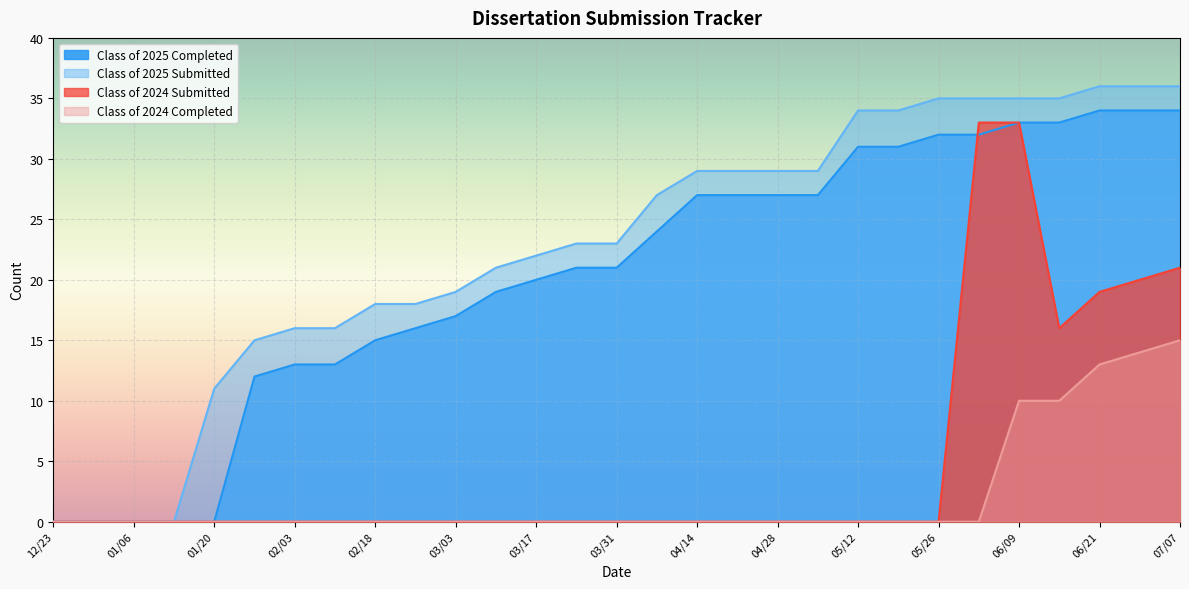

How many values in Class of 2025 Submitted are above zero?

25